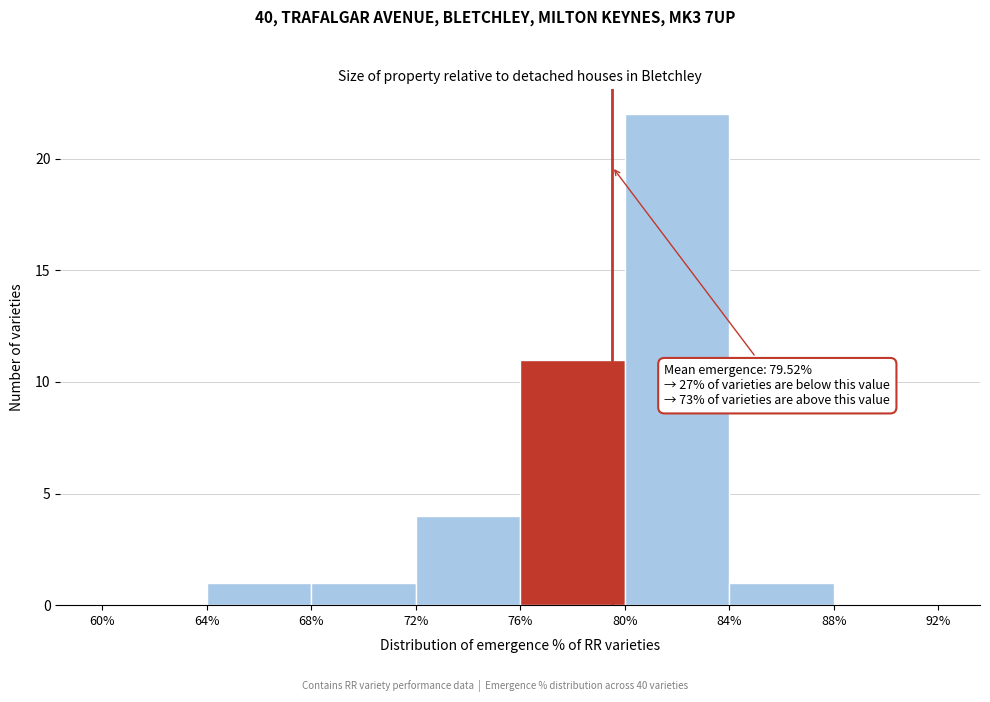

Over which range of the x-axis is the bar tallest?

80% to 84%